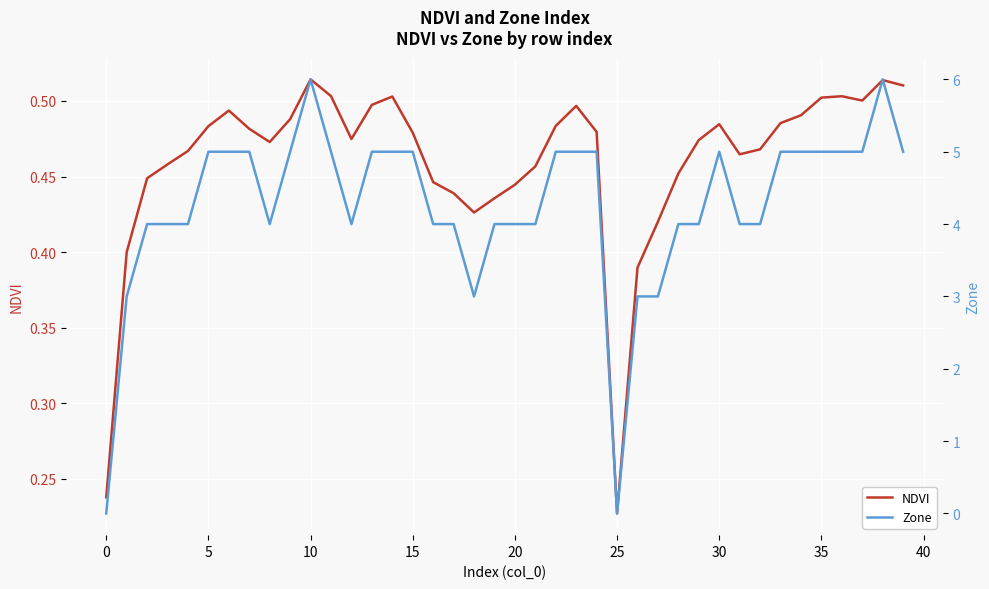

Reading right to left, transcribe all the data shown in this chart.

NDVI: 0.5	0.5	0.5	0.5	0.5	0.5	0.5	0.5	0.5	0.5	0.5	0.5	0.4	0.4	0.2	0.5	0.5	0.5	0.5	0.4	0.4	0.4	0.4	0.4	0.5	0.5	0.5	0.5	0.5	0.5	0.5	0.5	0.5	0.5	0.5	0.5	0.5	0.4	0.4	0.2
Zone: 5.0	6.0	5.0	5.0	5.0	5.0	5.0	4.0	4.0	5.0	4.0	4.0	3.0	3.0	0.0	5.0	5.0	5.0	4.0	4.0	4.0	3.0	4.0	4.0	5.0	5.0	5.0	4.0	5.0	6.0	5.0	4.0	5.0	5.0	5.0	4.0	4.0	4.0	3.0	0.0